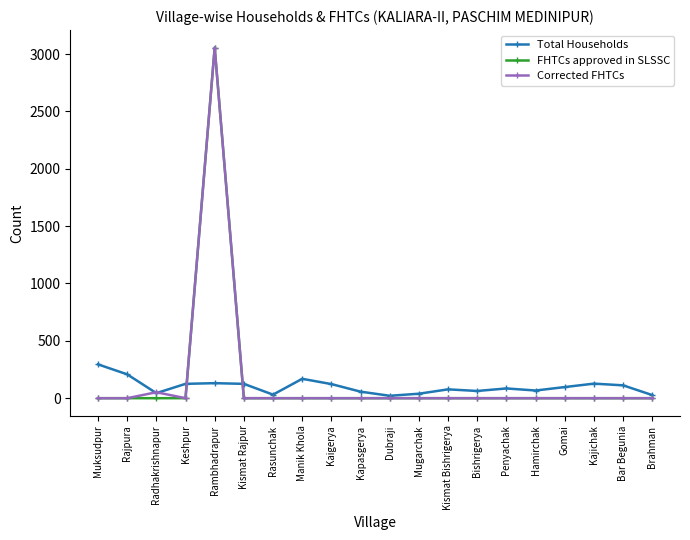

Where is the first local minimum for Total Households?

Radhakrishnapur